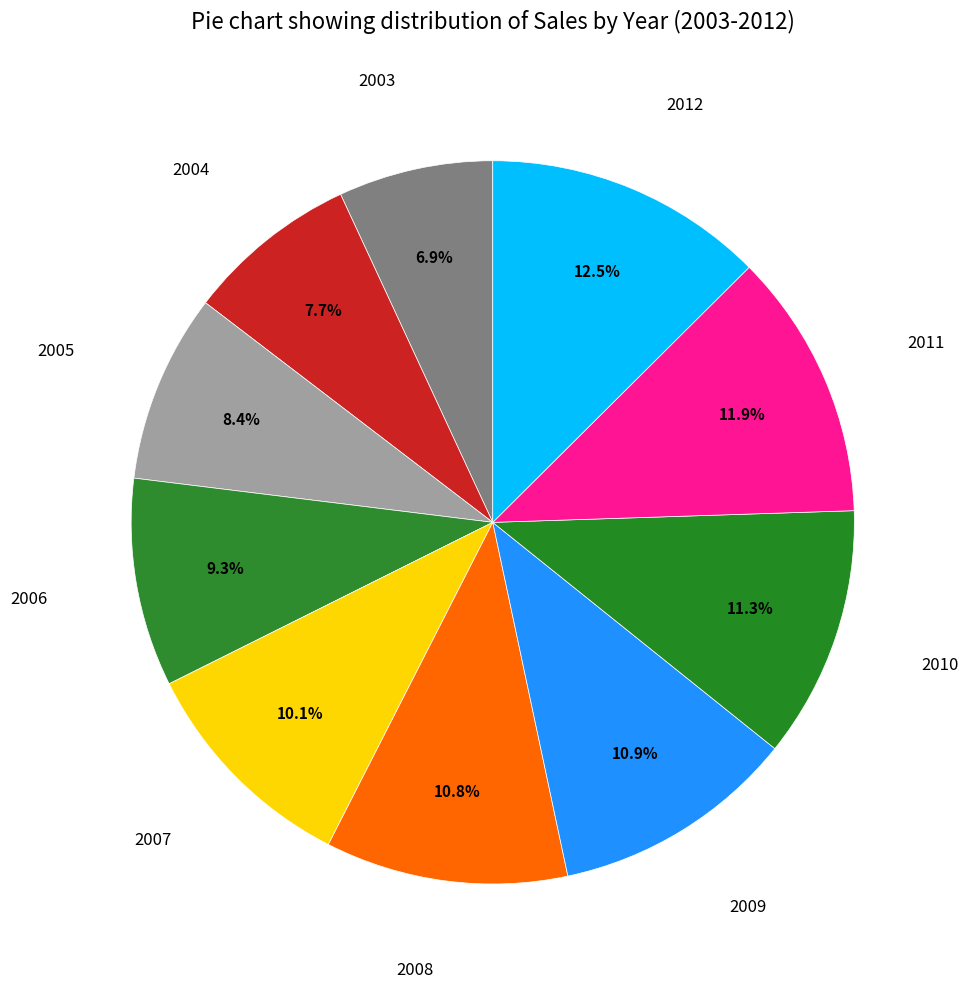

How many slices are in this pie chart?

10